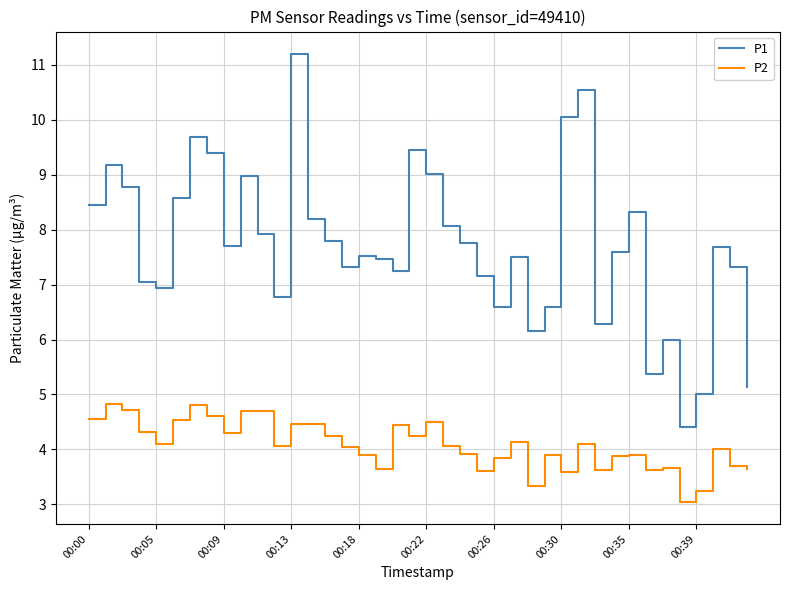

Which series has the largest total across all categories?

P1